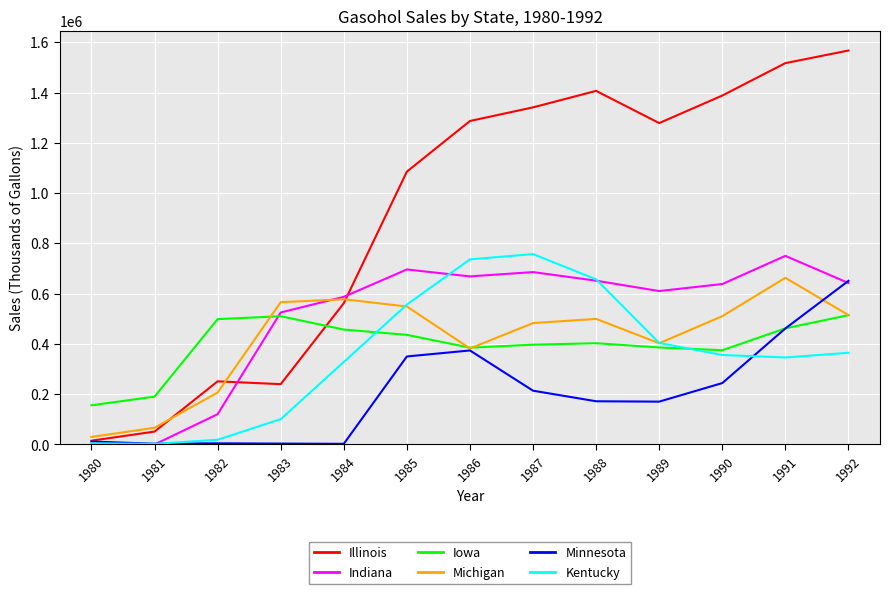

Which series has the largest range (max minus min)?

Illinois